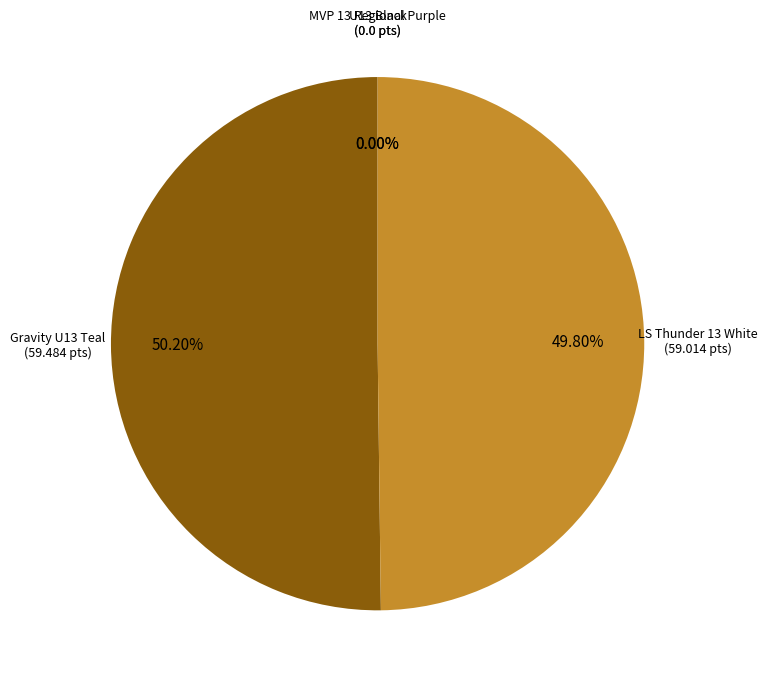

Which slice is the smallest?

Gravity Athletics Volleyball Club U13 Black